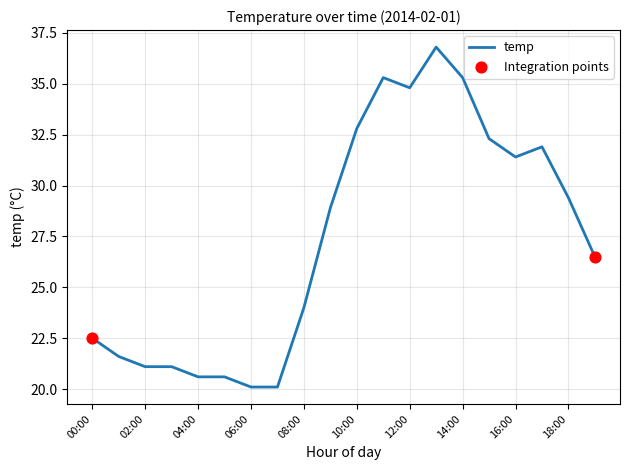

What is the difference between the maximum and minimum values?

16.7